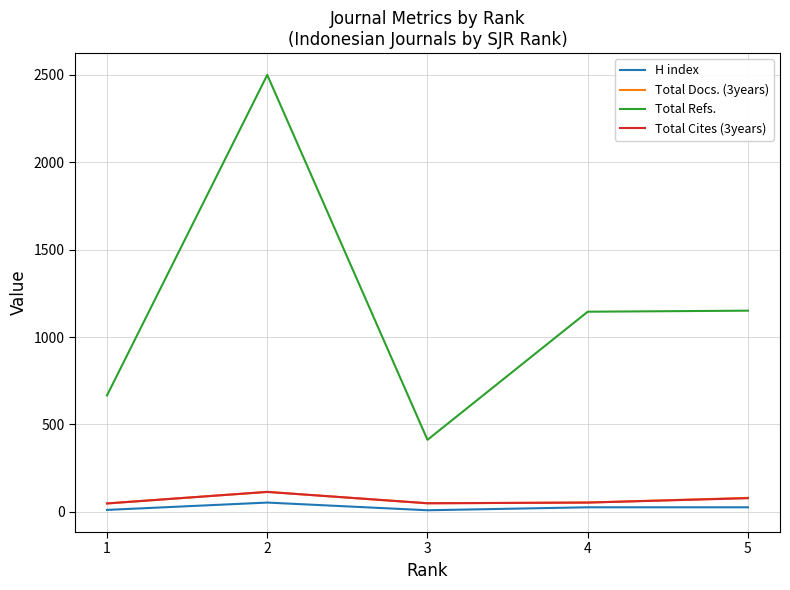

At which category does Total Cites (3years) reach its first local peak?

2